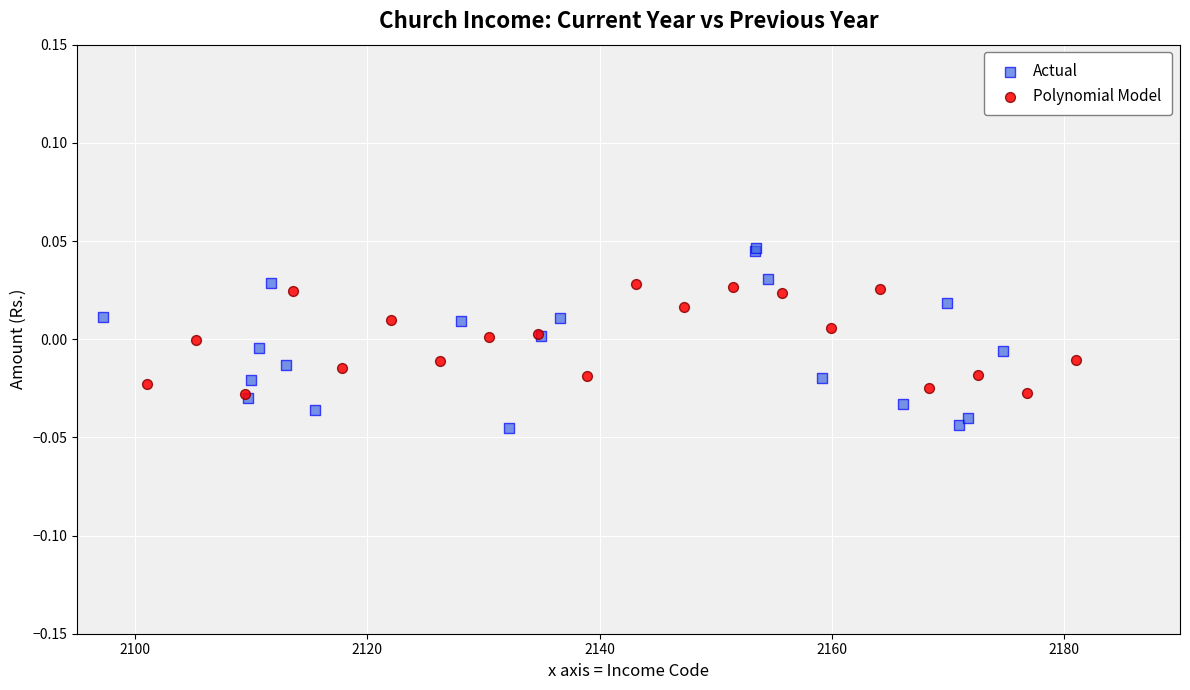

Which series has the widest spread of Y values?

Actual